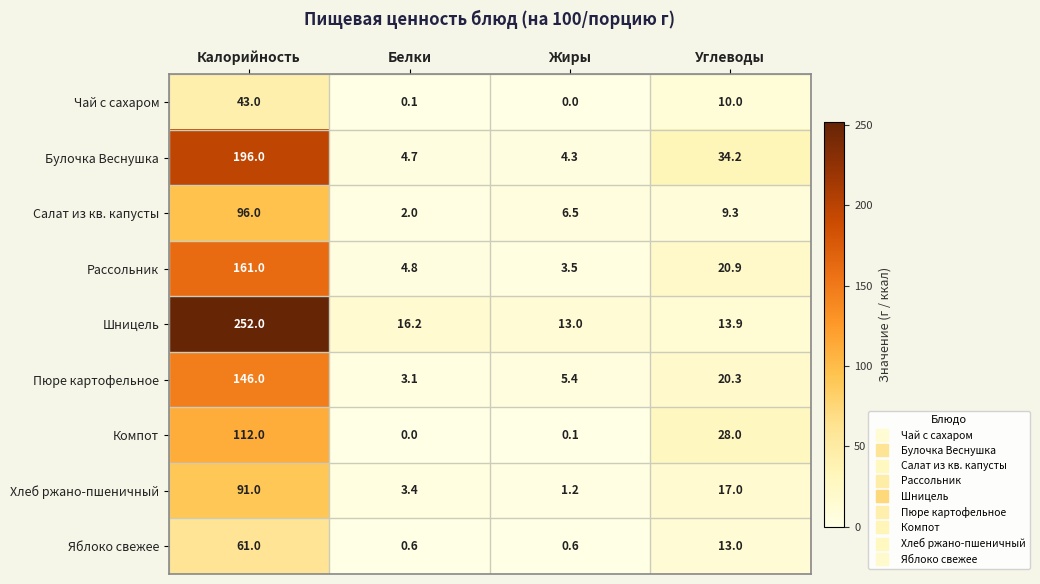

Between Калорийность and Белки, which series saw the biggest shift?

Шницель